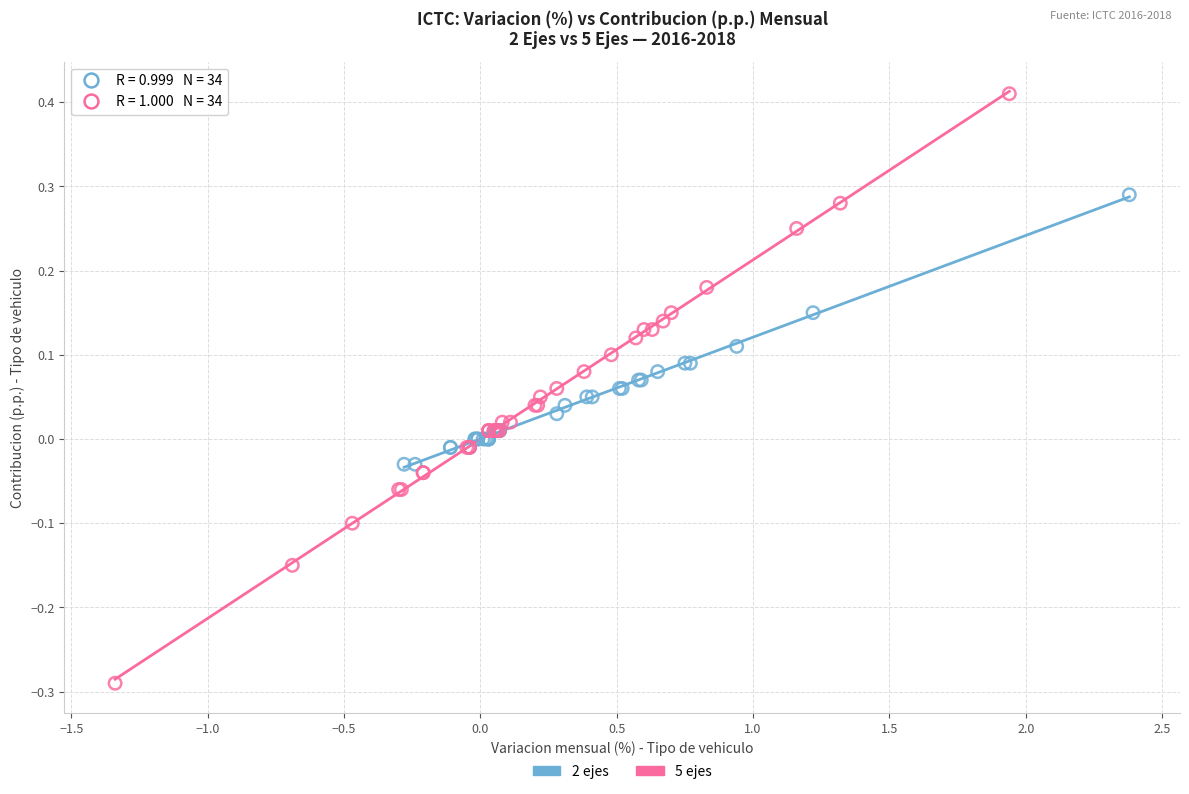

What are all the series names shown in the legend?

2 ejes, 5 ejes